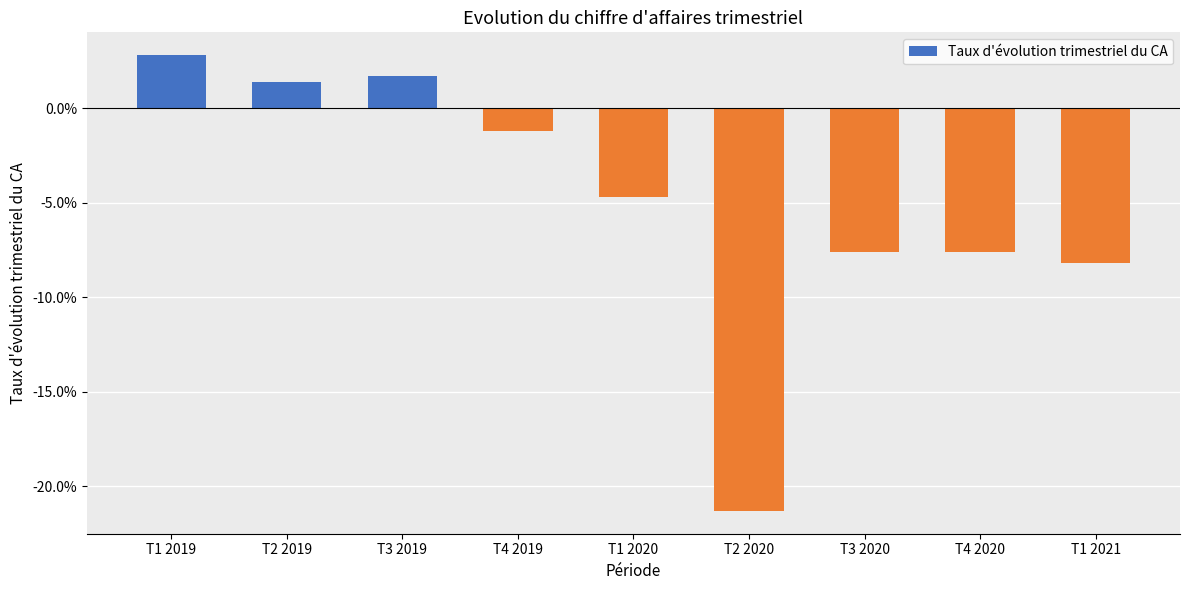

Does the chart contain any negative values?

Yes